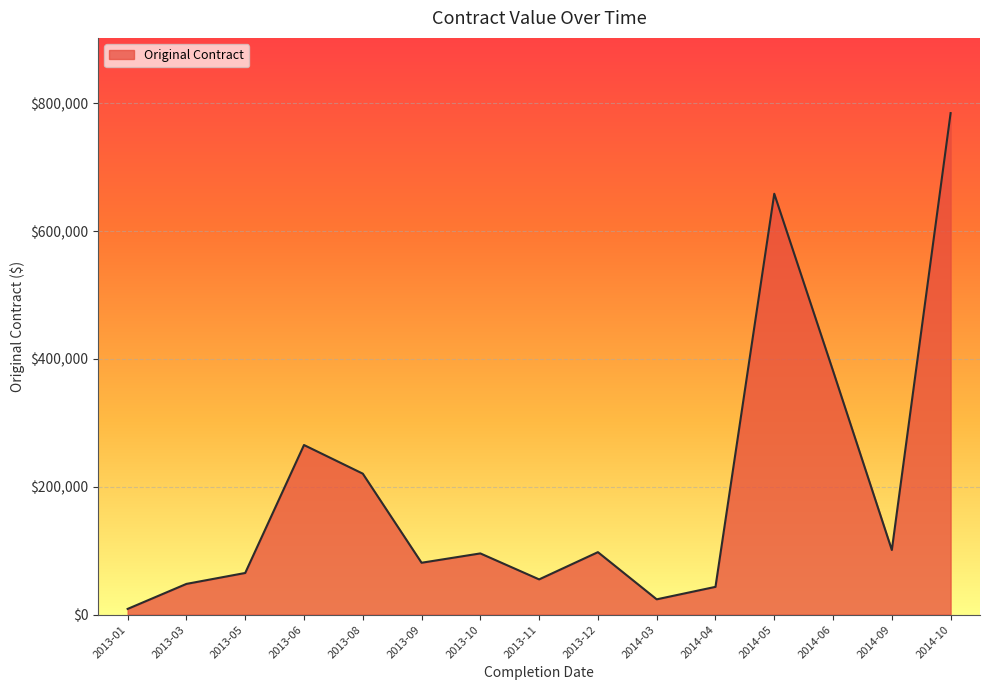

True or false: the data has more than 0 interior local peaks.

True